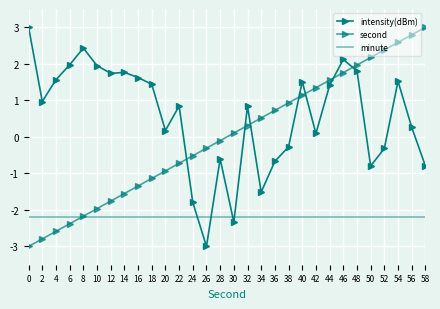

At how many categories does at least one series exceed 2?

8